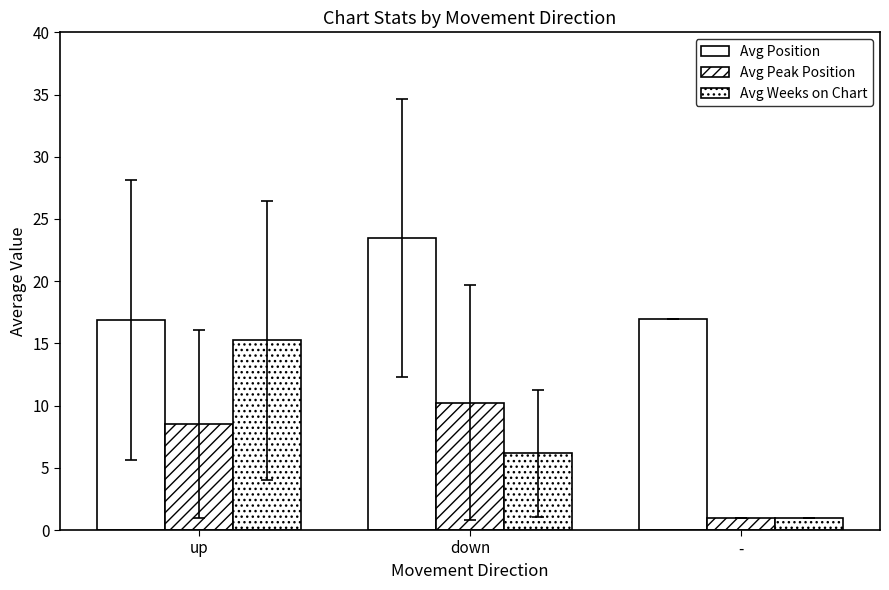

What is the maximum value for Avg Position?

23.5